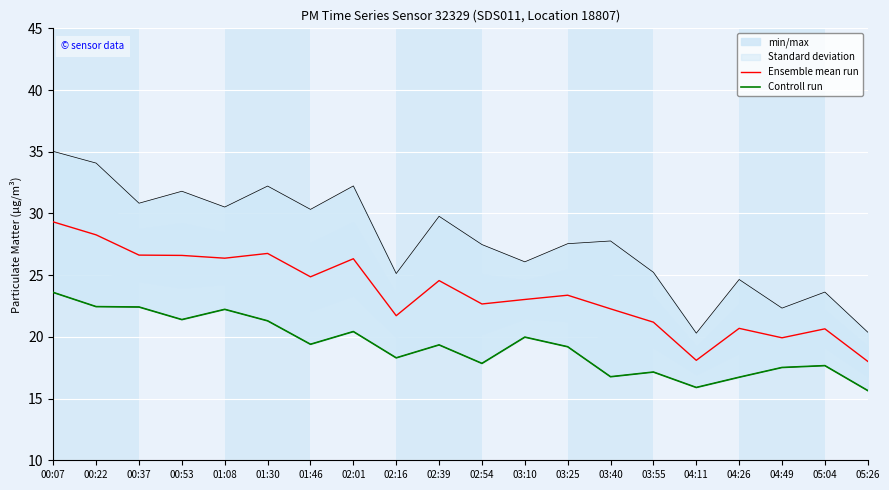

Which series has the largest range (max minus min)?

Ensemble mean run